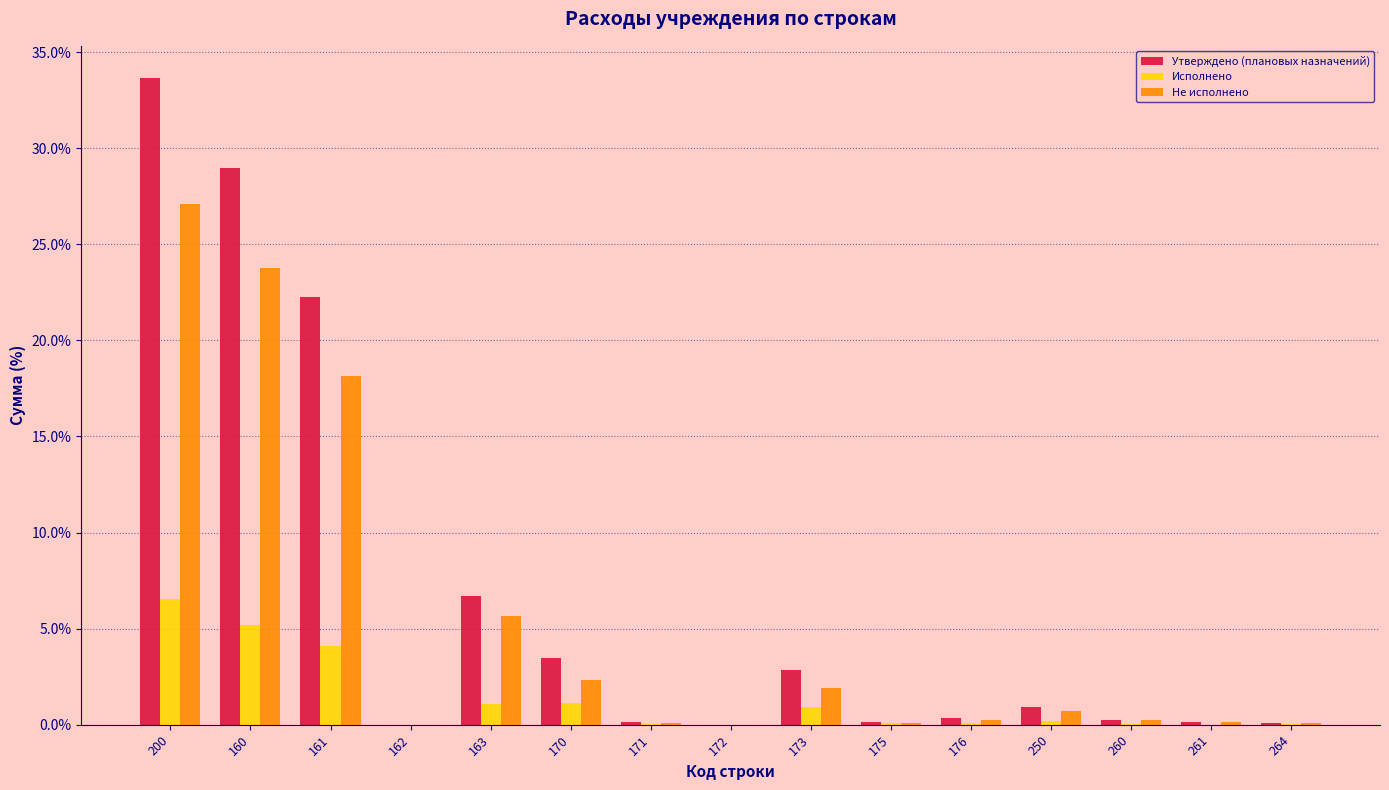

What value does the Утверждено (плановых назначений) series have at 161?

22.3